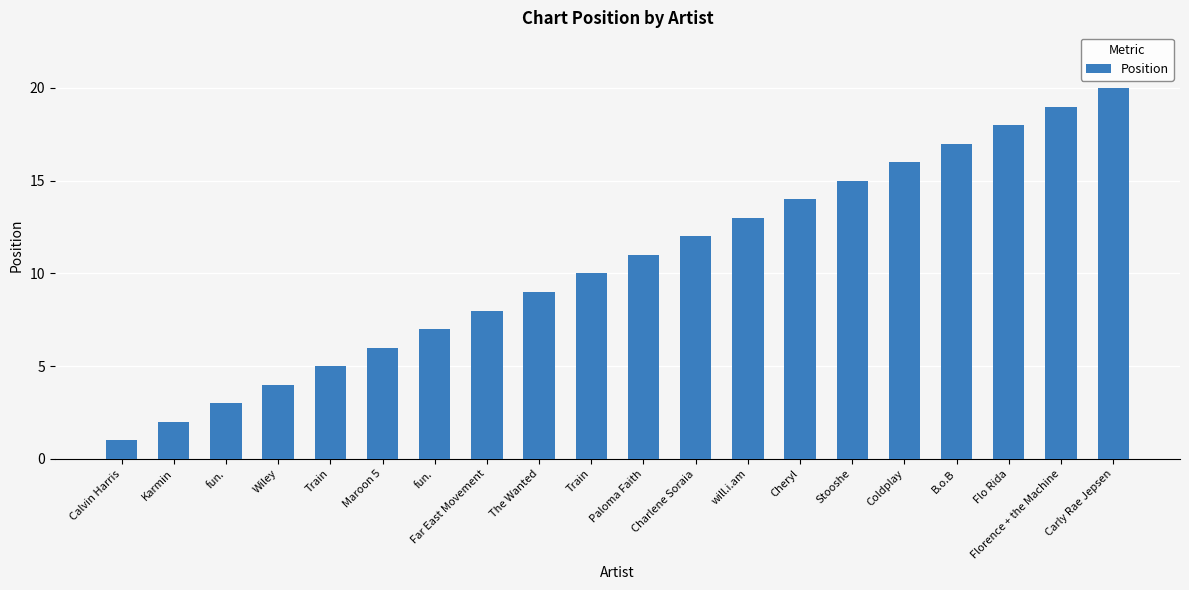

What is the sum of all values?

210